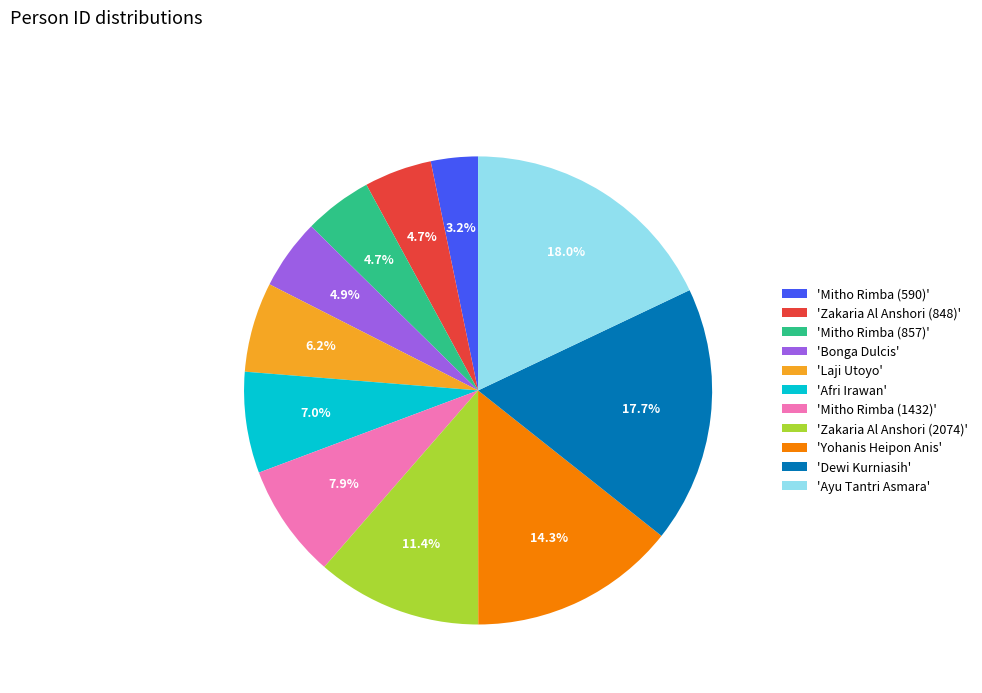

Which category has the smallest portion of the pie?

'Mitho Rimba (590)'